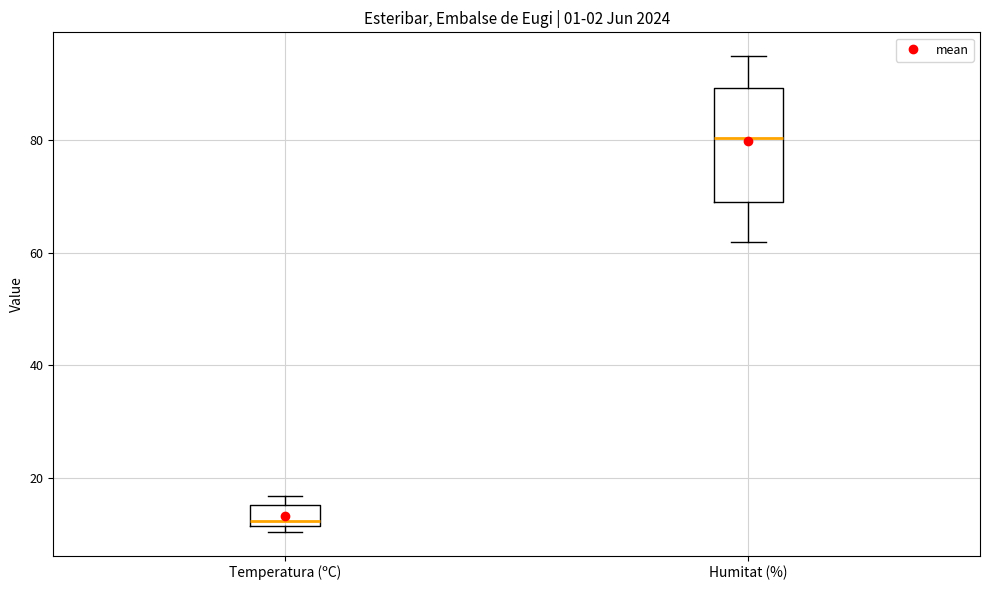

Reading left to right, read every box against the y-axis: the position of its median line, the range the box covers, and the ends of its whiskers. The values are not printed on the chart, so give them approximately, as read against the axis.

Temperatura (ºC): median 12 (just above the box's lower edge), box 12 to 16, whiskers 10 to 16 (just above the box's upper edge)
Humitat (%): median 80, box 70 to 90, whiskers 62 to 96